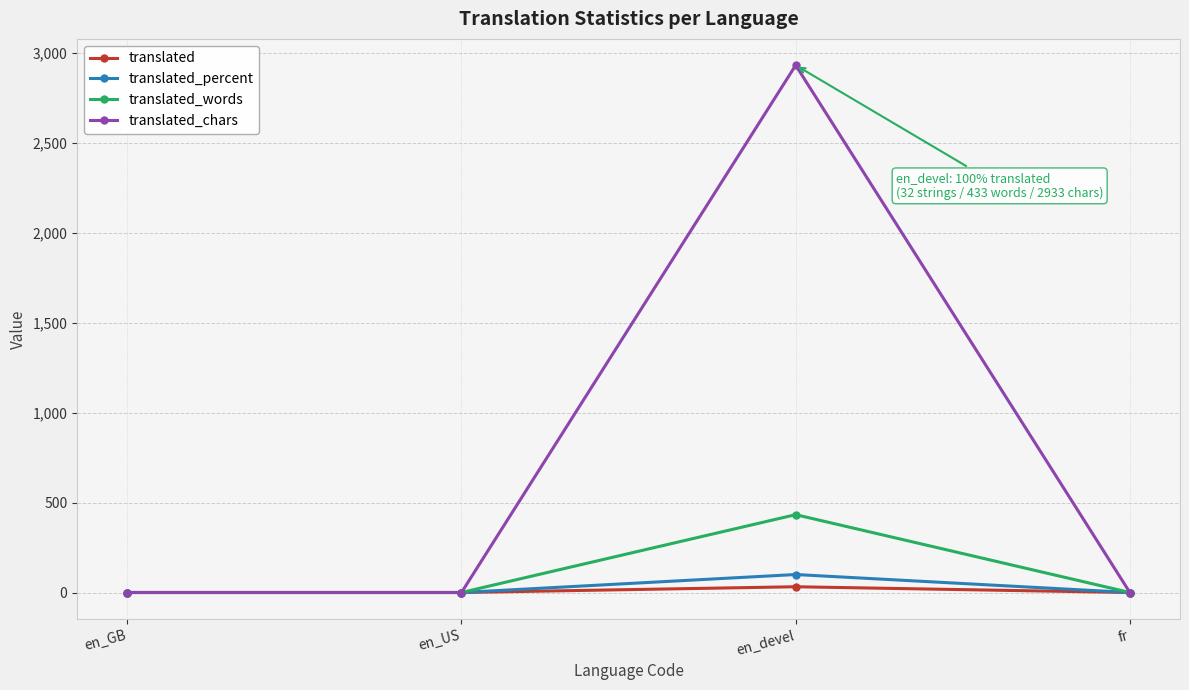

At which category is the sum across all series the highest?

en_devel